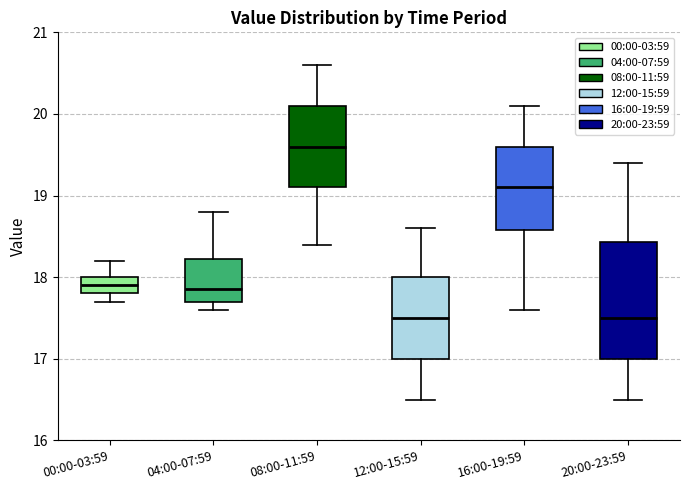

Where is the upper edge of the box for 04:00-07:59 on the y-axis? The values are not printed on the chart, so give them approximately, as read against the axis.

18.2